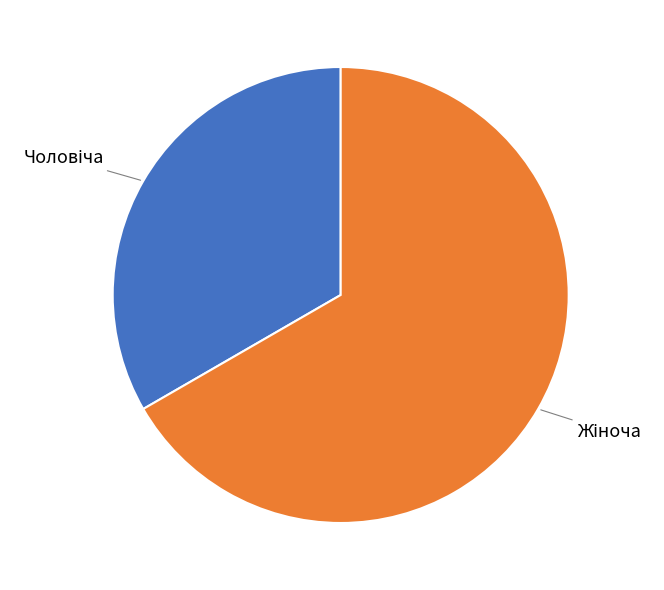

Does any single category account for the majority?

Yes